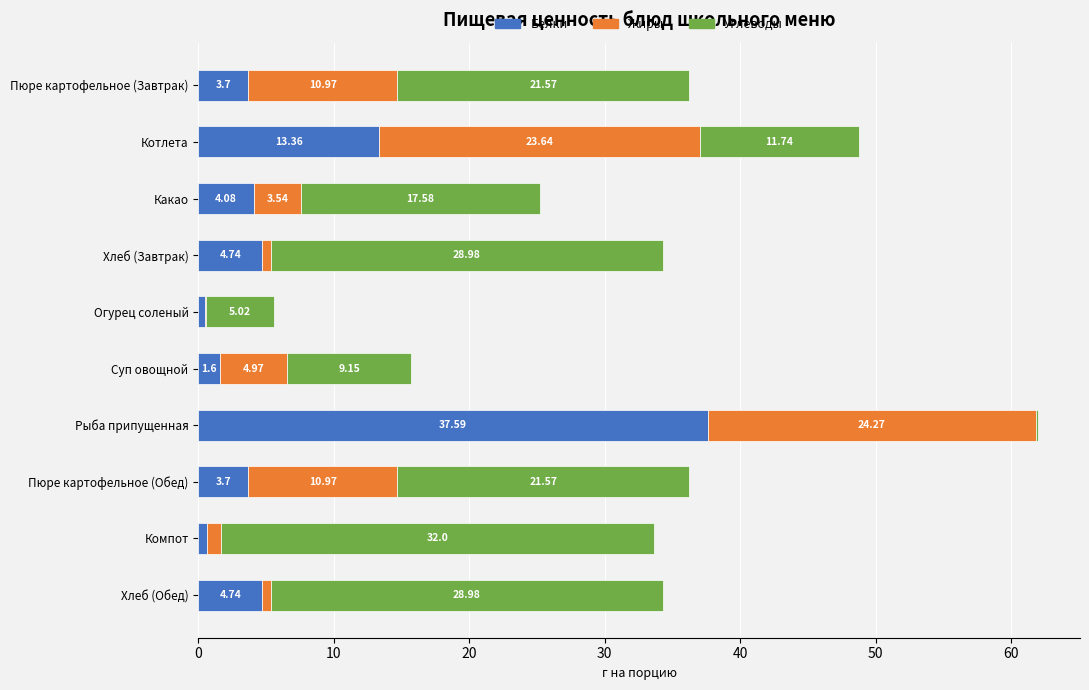

At which category is the sum across all series the highest?

Рыба припущенная